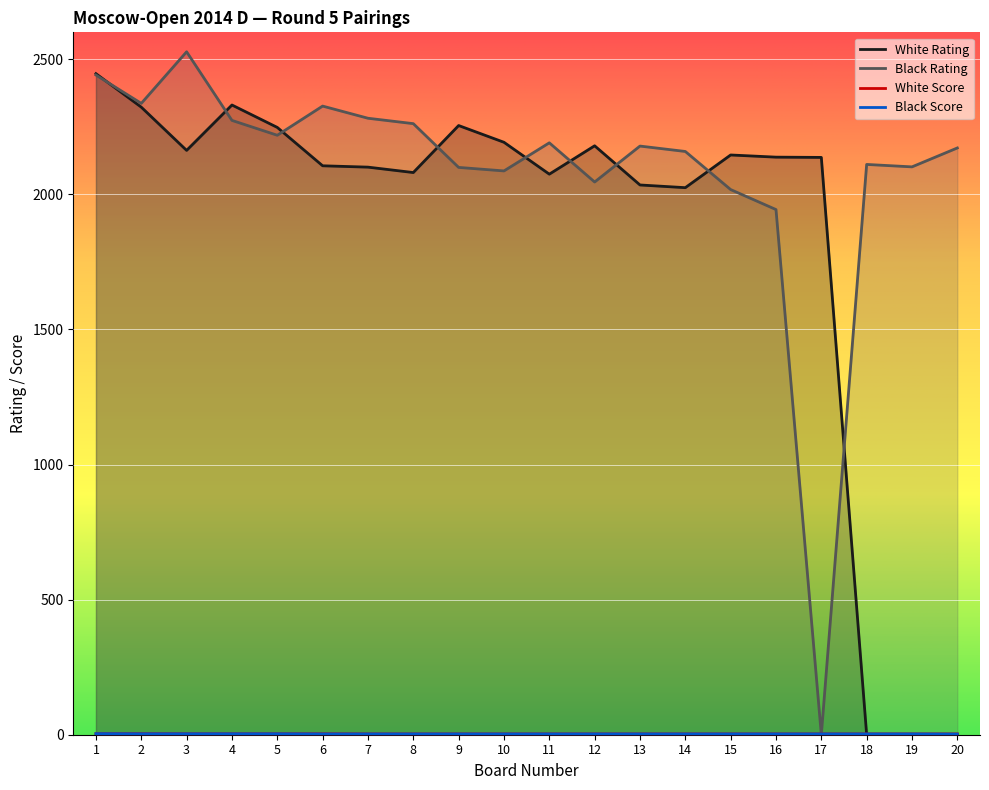

How many White Score values are between 3 and 4?

20